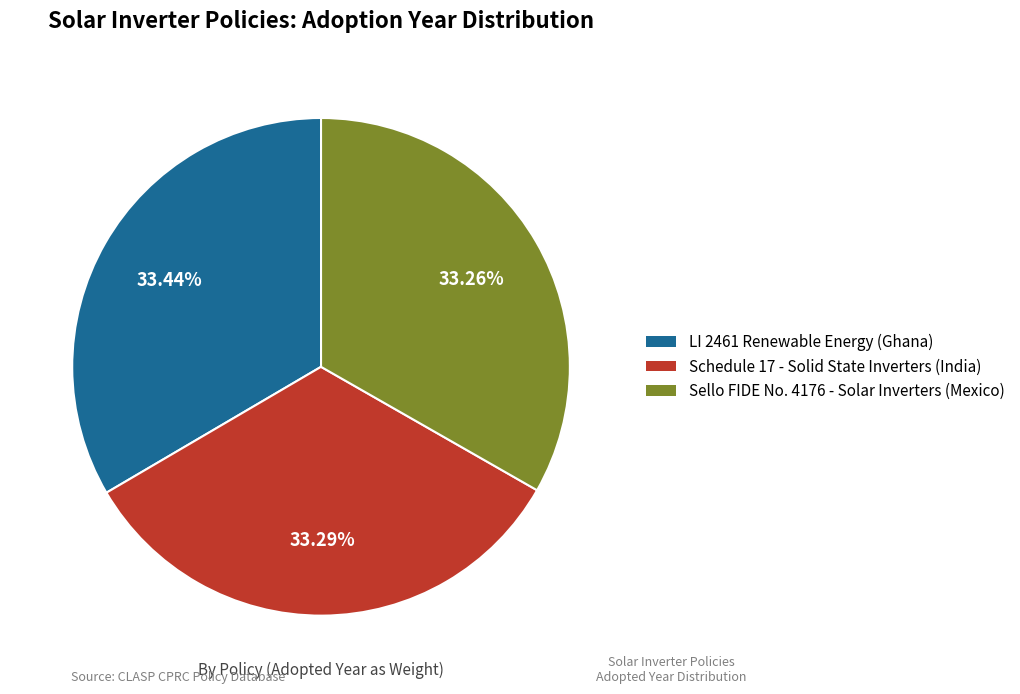

What is the ratio of the value at LI 2461 Renewable Energy (Ghana) to the value at Schedule 17 - Solid State Inverters (India)?

1.0